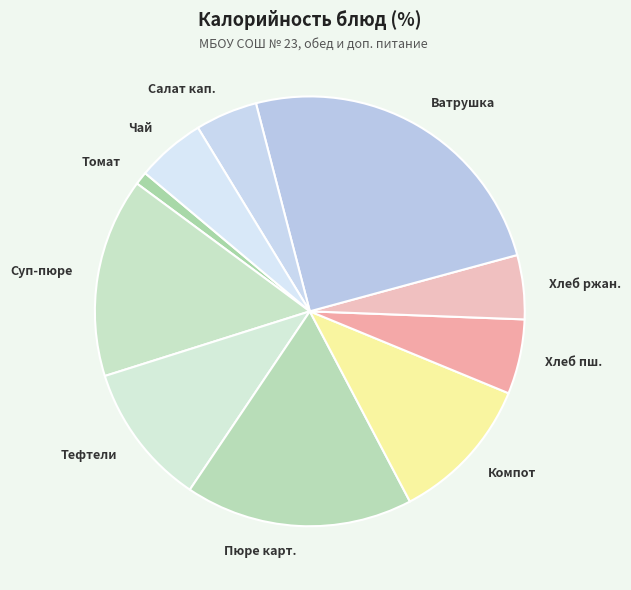

Count the number of slices in the pie.

10